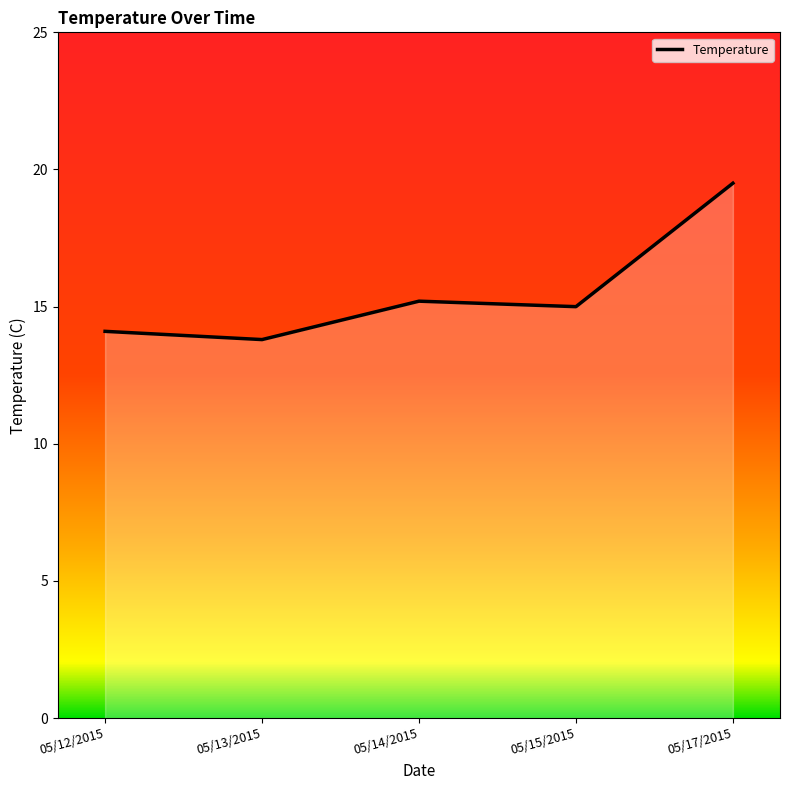

What is the maximum value shown in the chart?

19.5